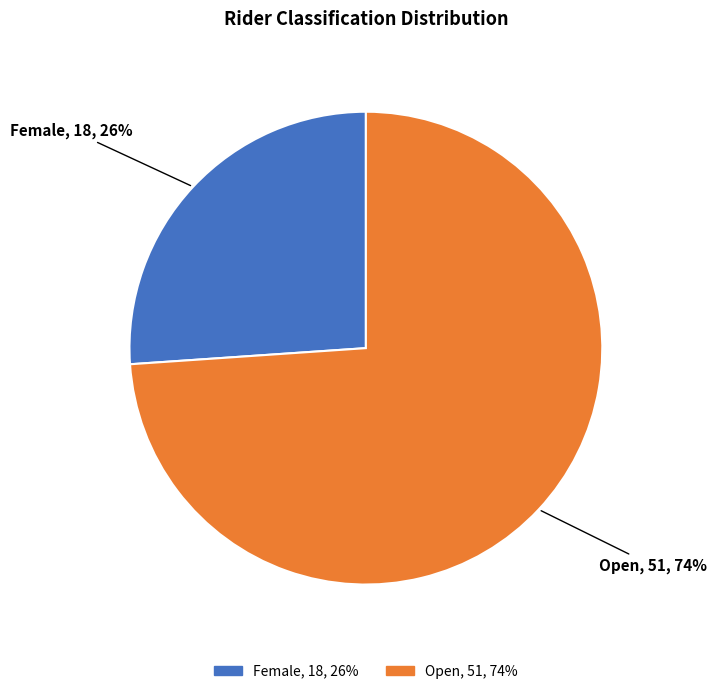

The Female slice represents 26% of the pie. True or false?

True